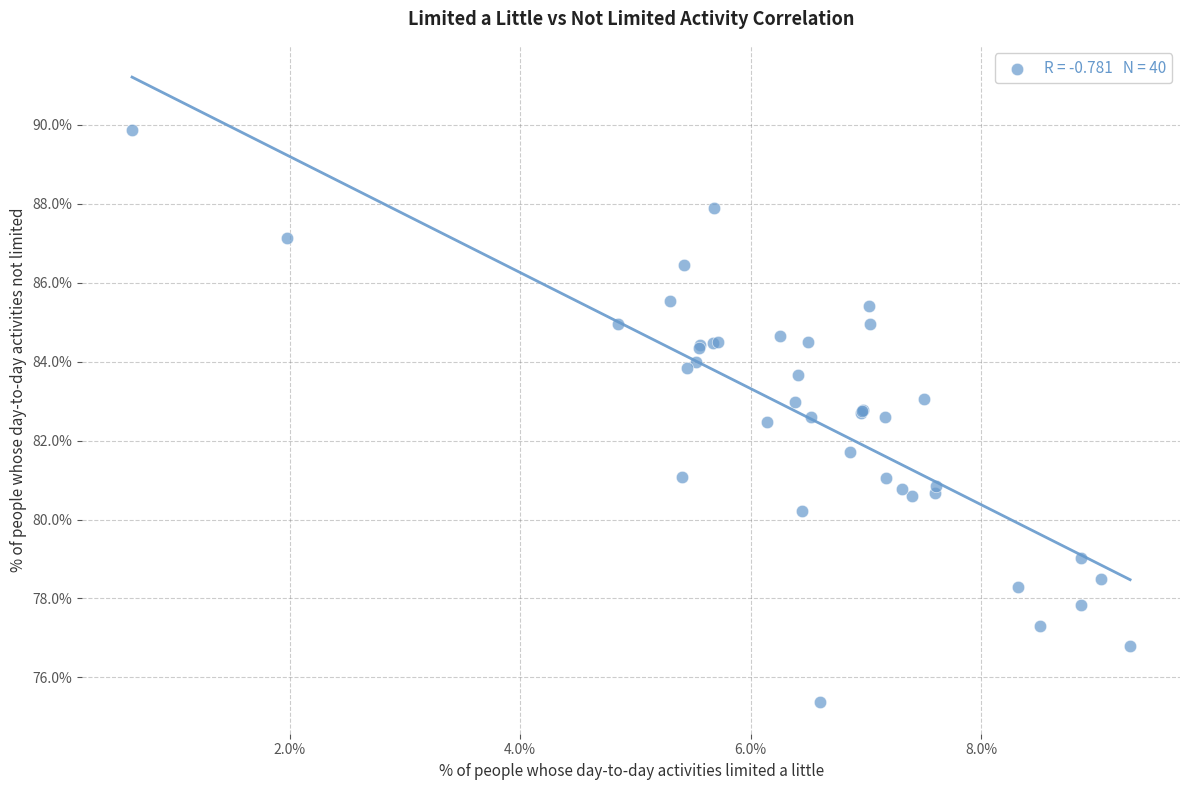

What Y value in the scatter plot is closest to 82?

81.7